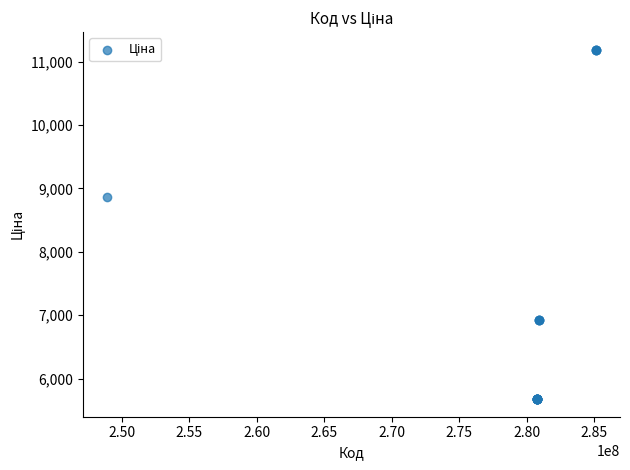

What Y value in the scatter plot is closest to 8430?

8856.7